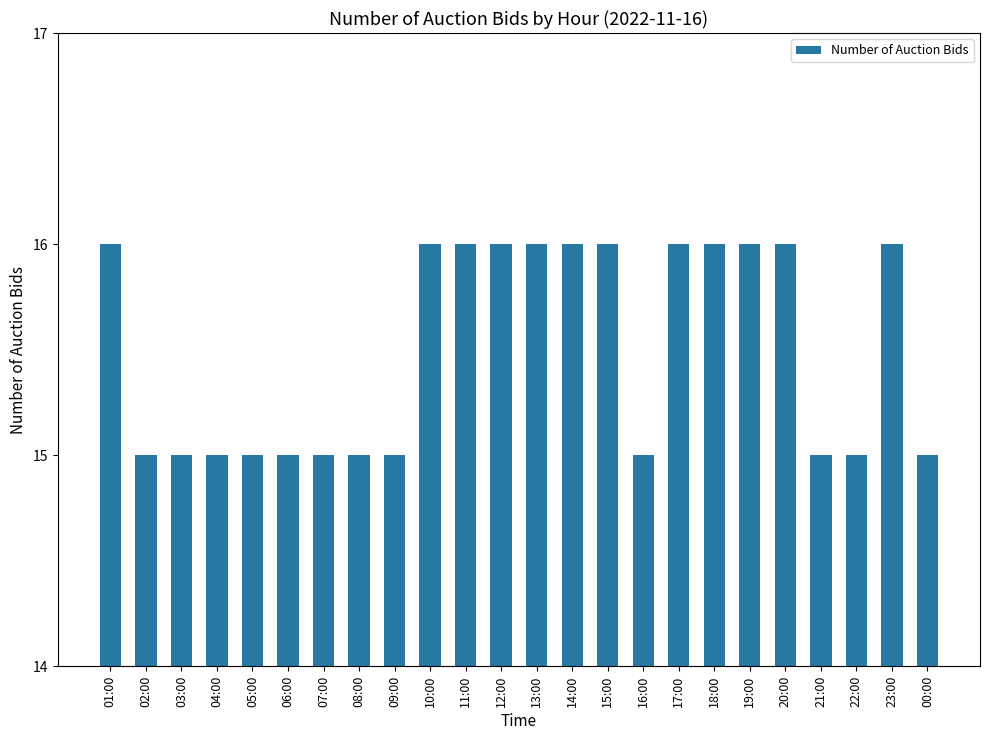

What is the difference between the second highest and second lowest values?

1